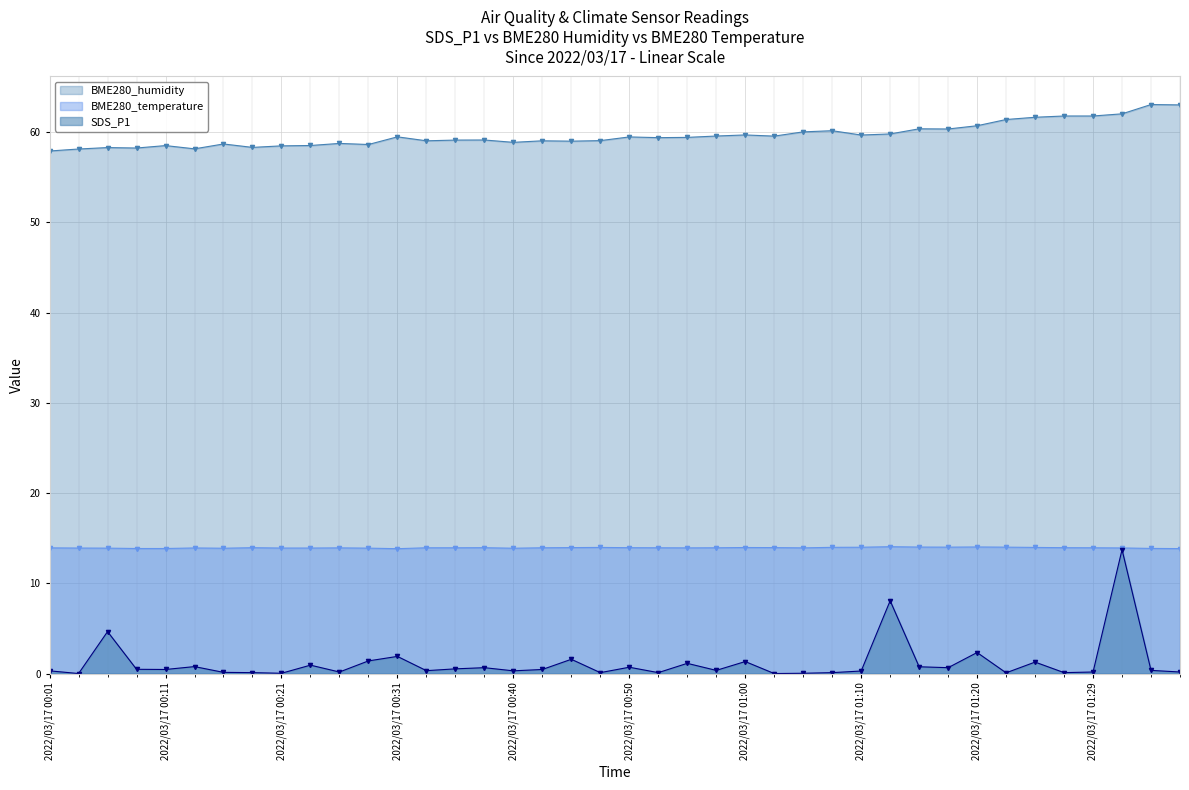

What value does the SDS_P1 series have at 2022/03/17 01:34?

0.3